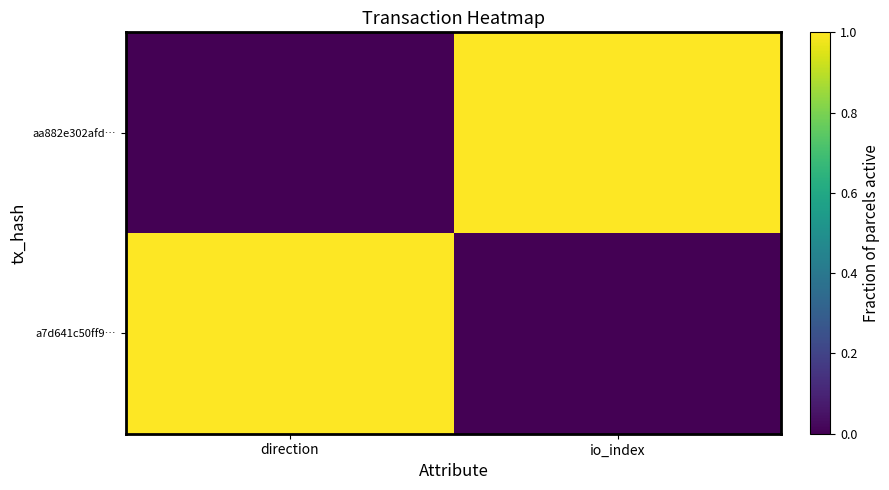

Reading right to left, transcribe all the data shown in this chart.

aa882e302afd…: io_index=1	direction=0
a7d641c50ff9…: io_index=0	direction=1